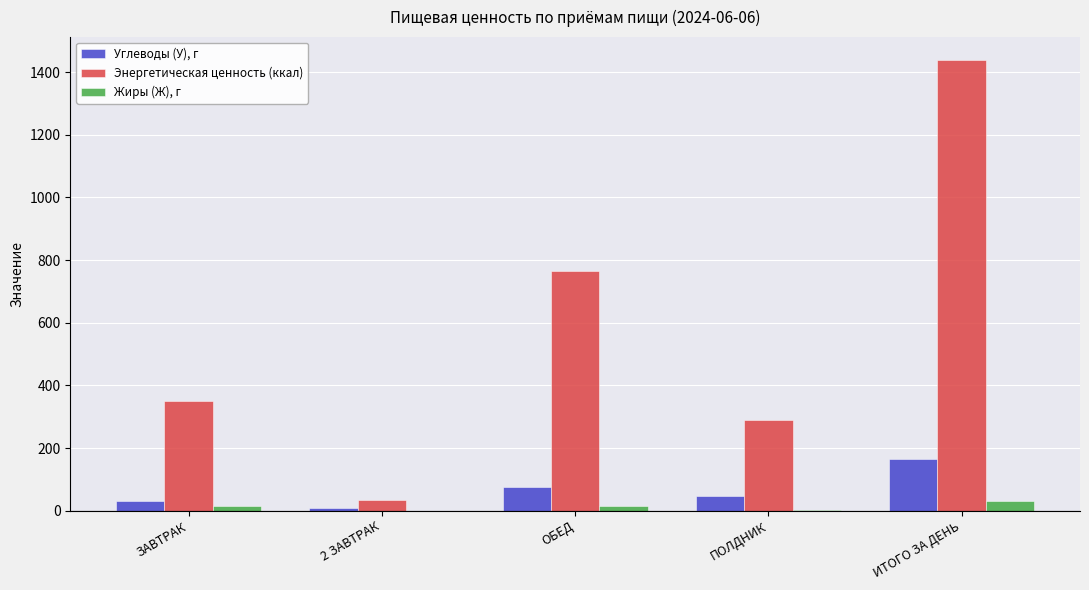

Does the chart contain stacked bars?

No